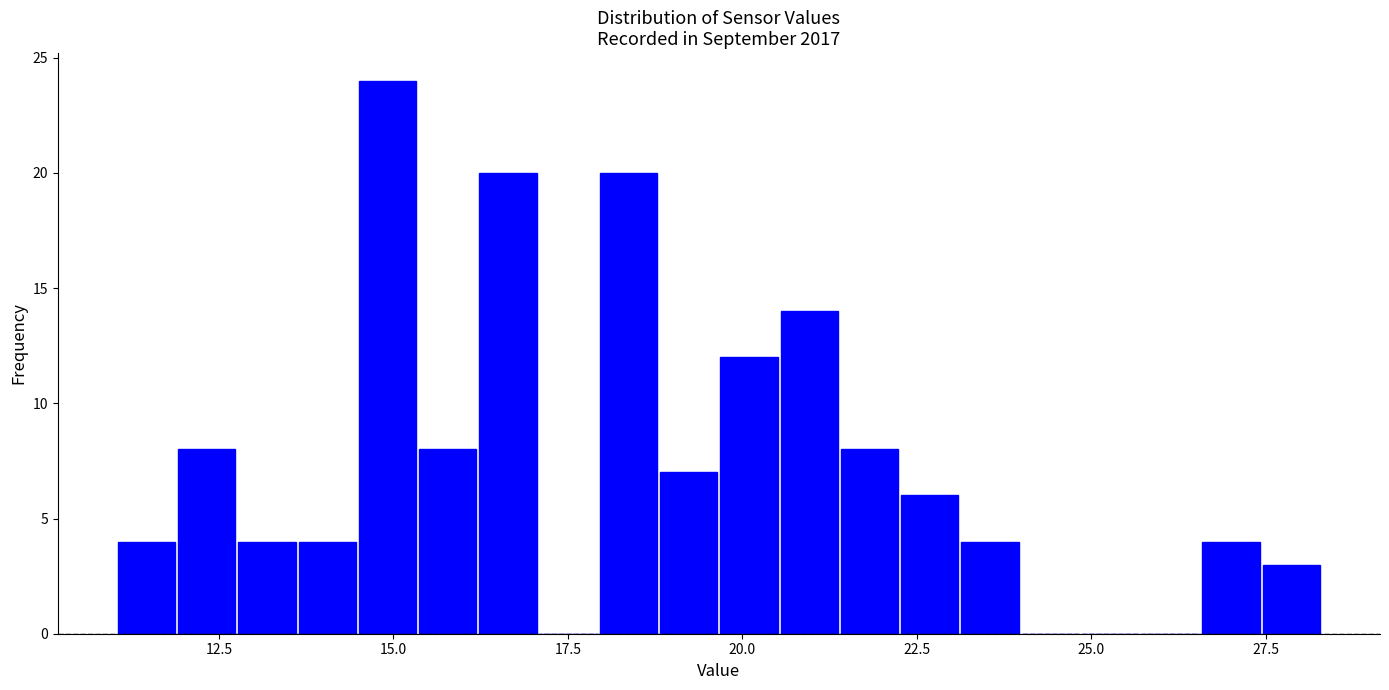

Around what value on the x-axis is the tallest bar? Give the approximate position of its centre, as read against the axis.

15.0